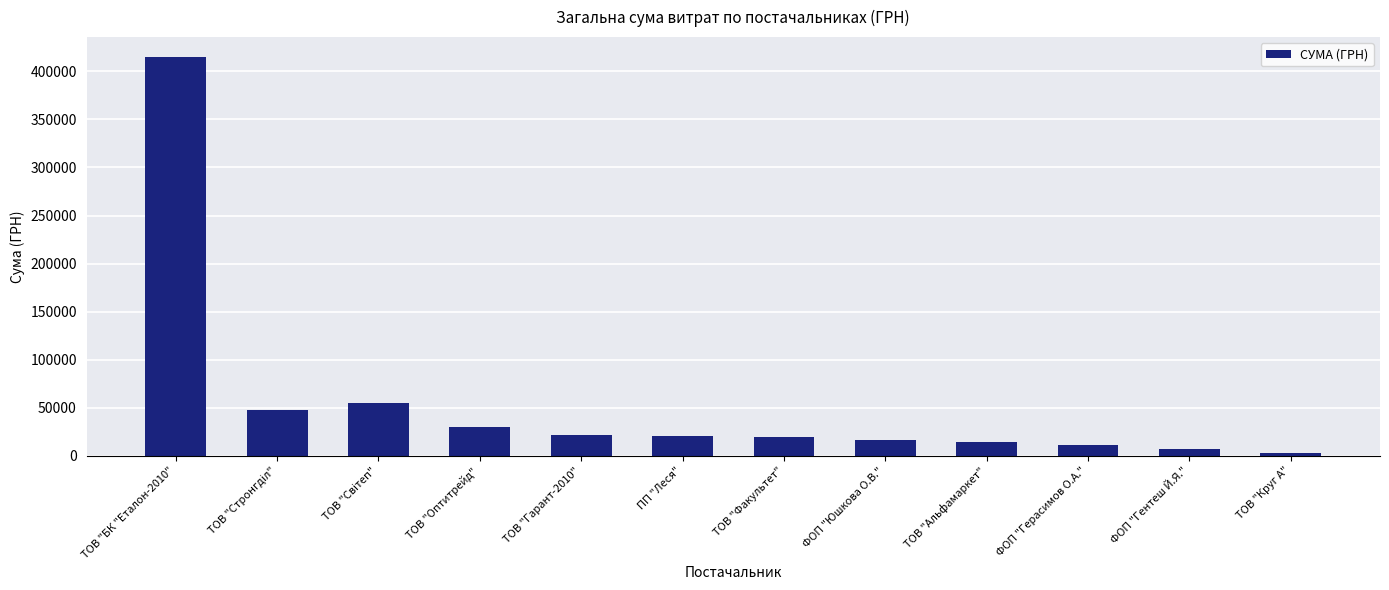

Where does the data first go above 20404?

ТОВ "БК "Еталон-2010"